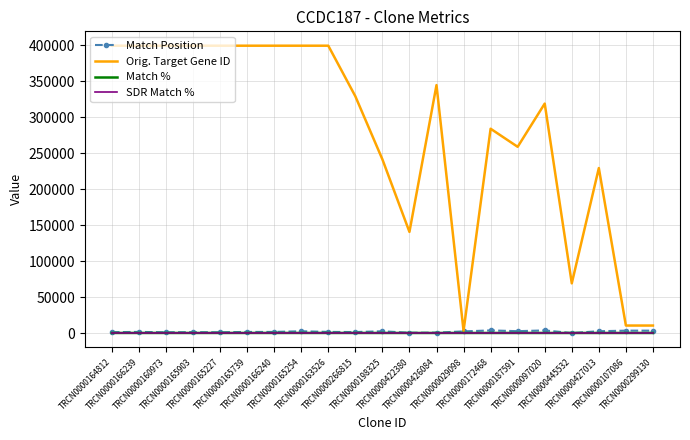

What is the difference between the second highest and second lowest values in the Orig. Target Gene ID series?

389274